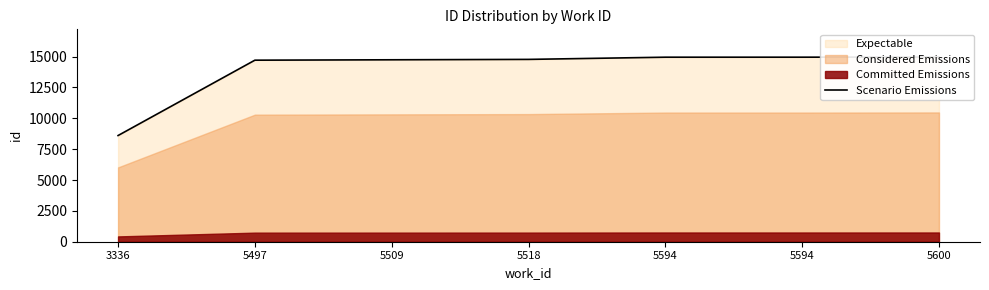

Where is the data nearest to the value 11788?

5497